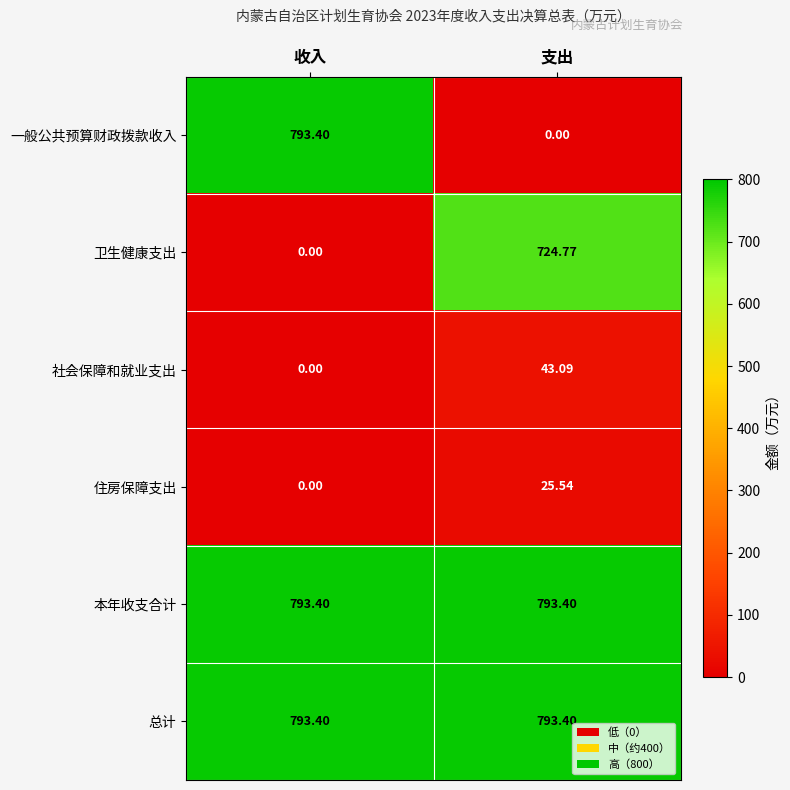

List the labels in order of 一般公共预算财政拨款收入 value, largest first.

收入, 支出